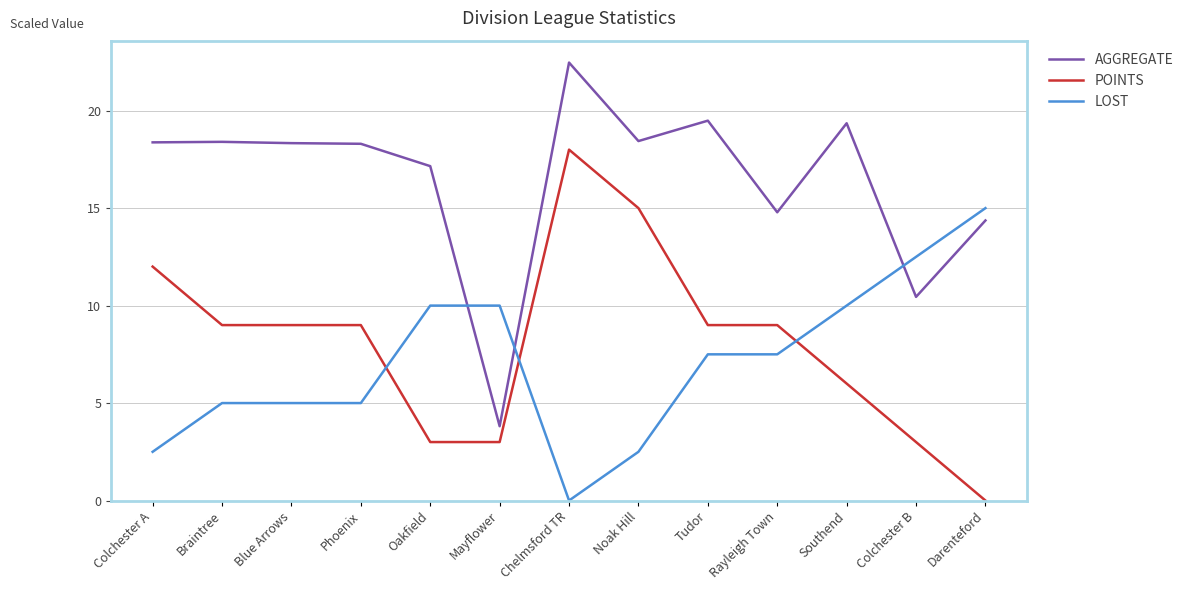

Which category has the highest value in the AGGREGATE series?

Chelmsford TR